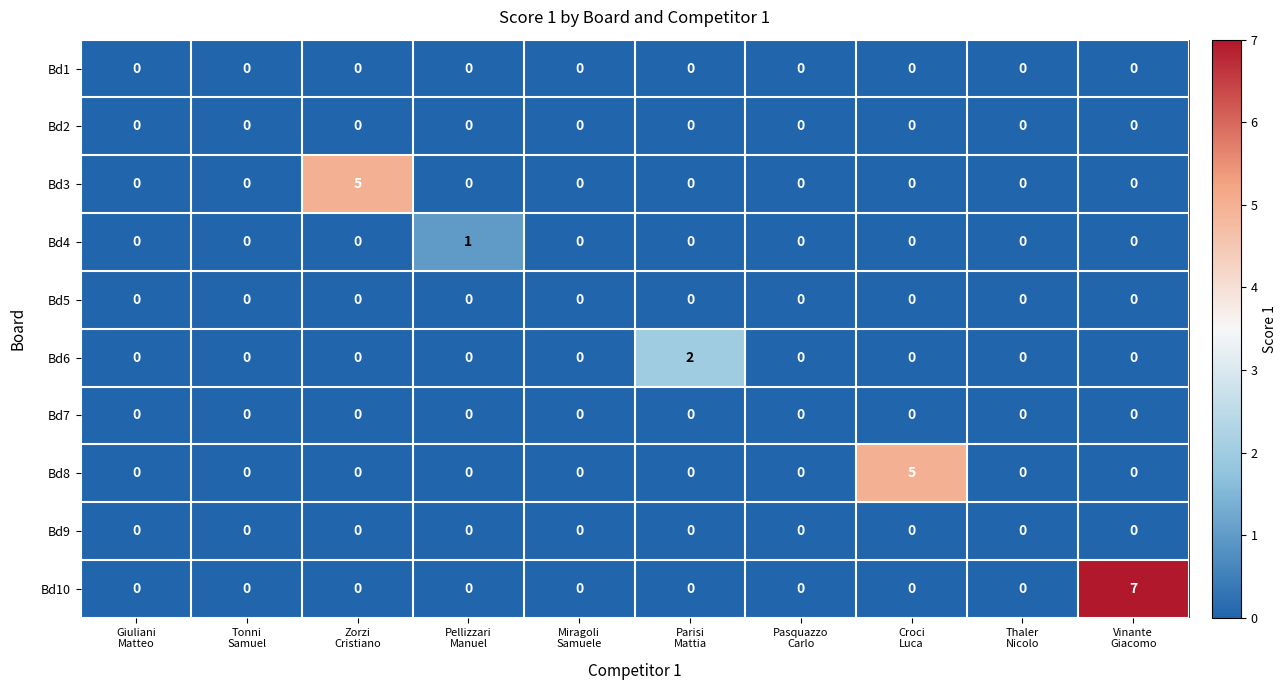

What is the maximum value for Bd10?

7